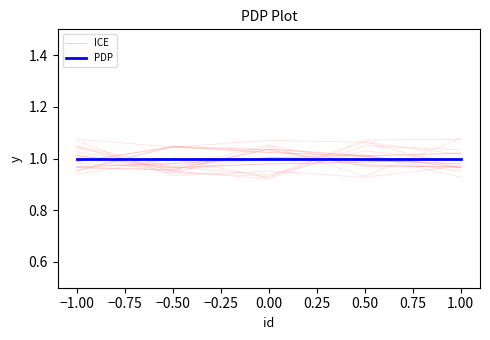

Does the chart display data point markers on the line(s)?

No